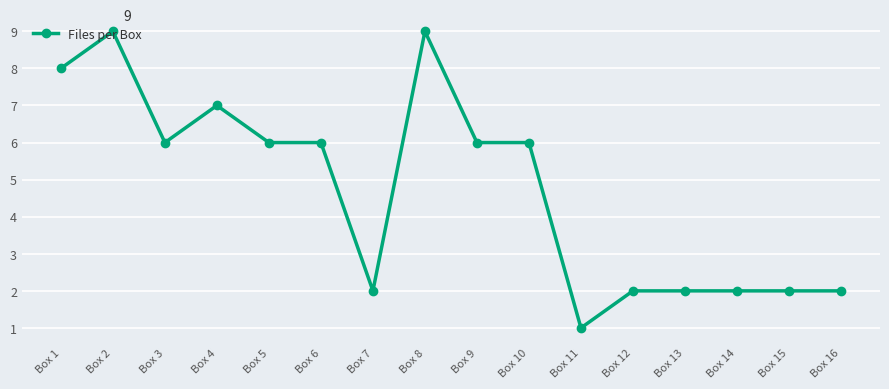

What is the sum of all values?

76